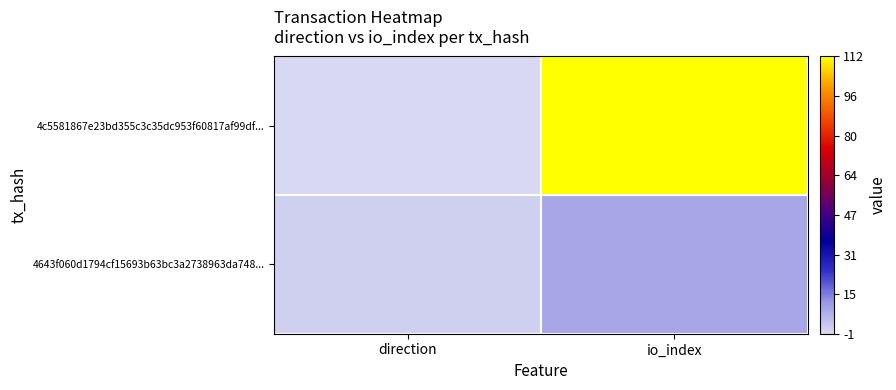

How many distinct data groups are displayed?

2